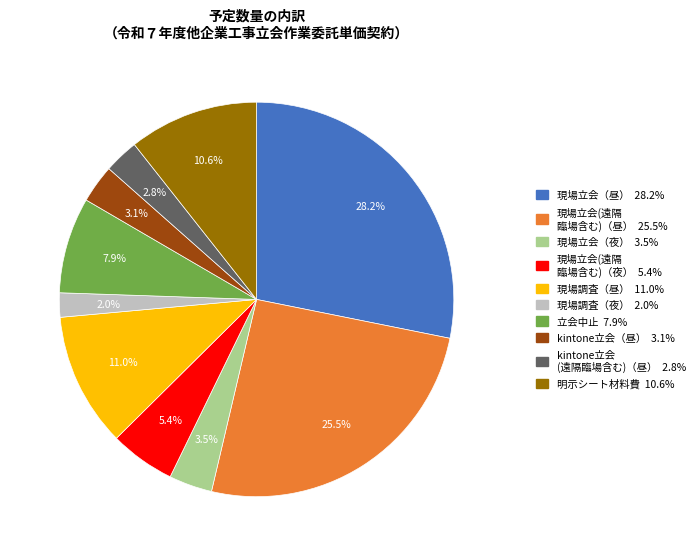

Does kintone立会（昼） 3.1% account for over 50% of the chart?

No